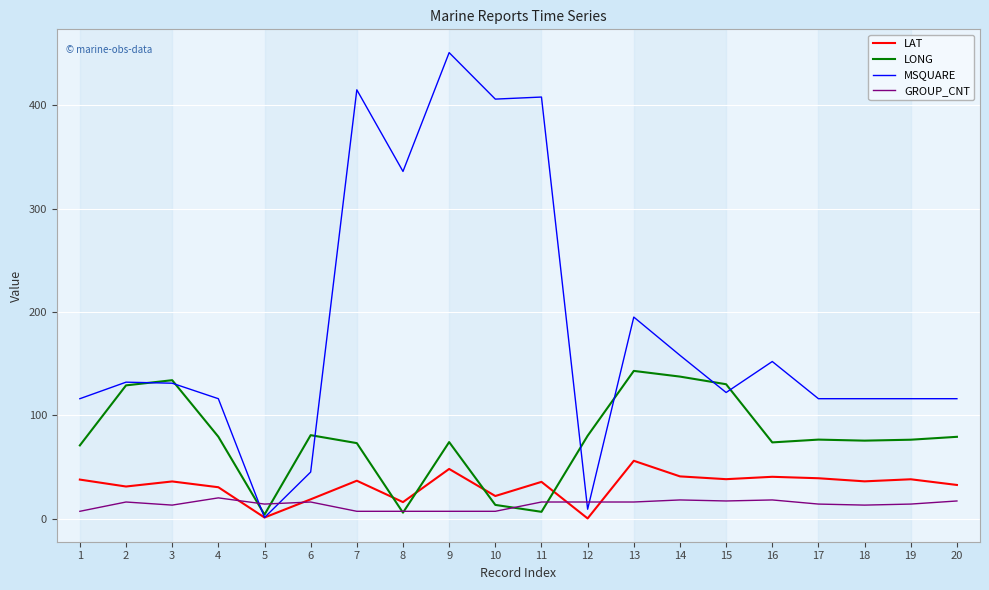

Rank the series at 19 from highest to lowest value.

MSQUARE, LONG, LAT, GROUP_CNT